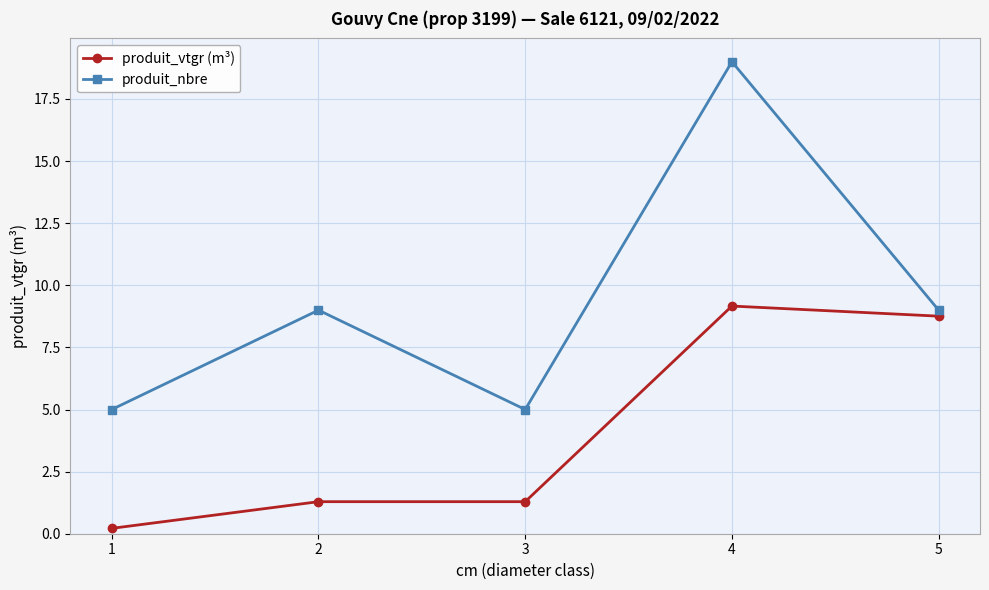

Reading left to right, extract all data points from this chart.

produit_vtgr (m³): 1=0.2	2=1.3	3=1.3	4=9.2	5=8.8
produit_nbre: 1=5.0	2=9.0	3=5.0	4=19.0	5=9.0